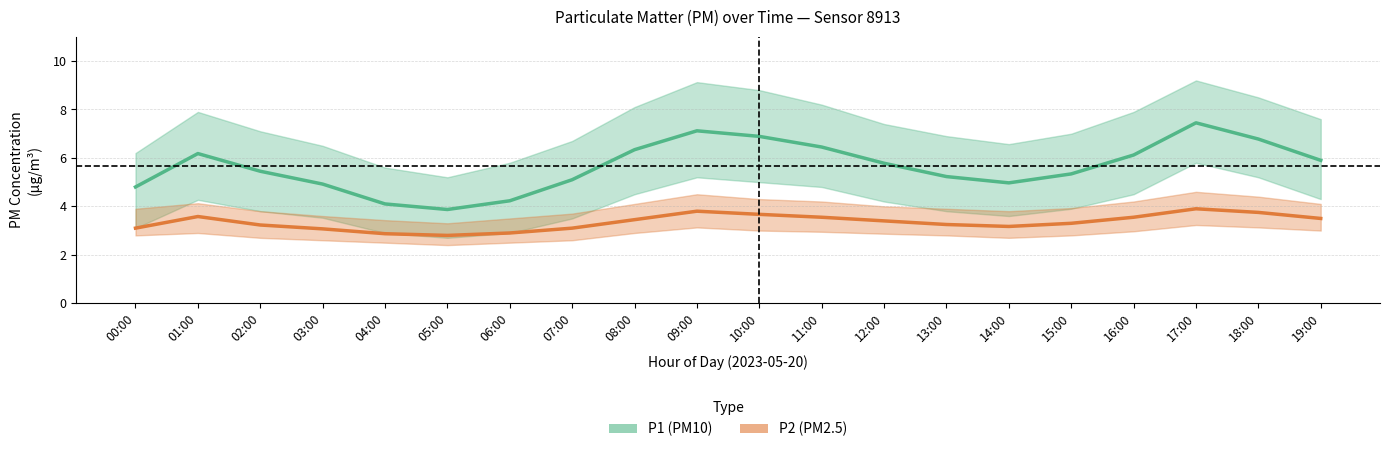

What are all the series names shown in the legend?

P1 (PM10), P2 (PM2.5)